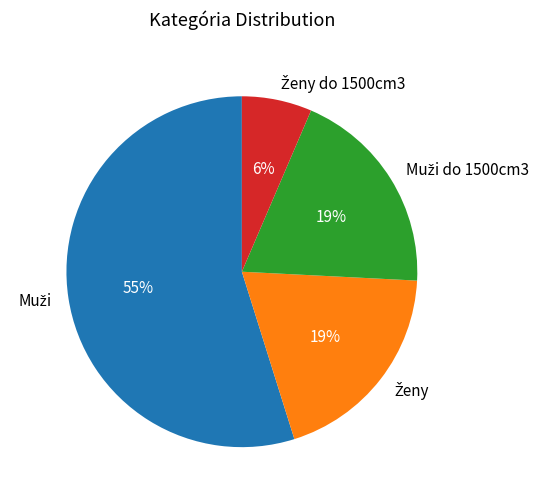

Is there a majority slice in this chart?

Yes